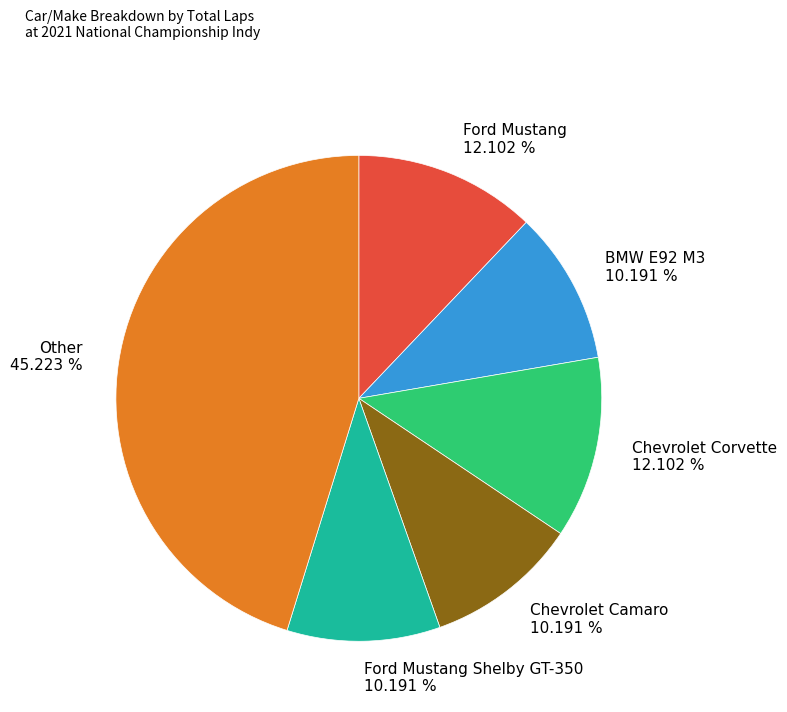

Does Ford Mustang 12.102 % account for over 50% of the chart?

No